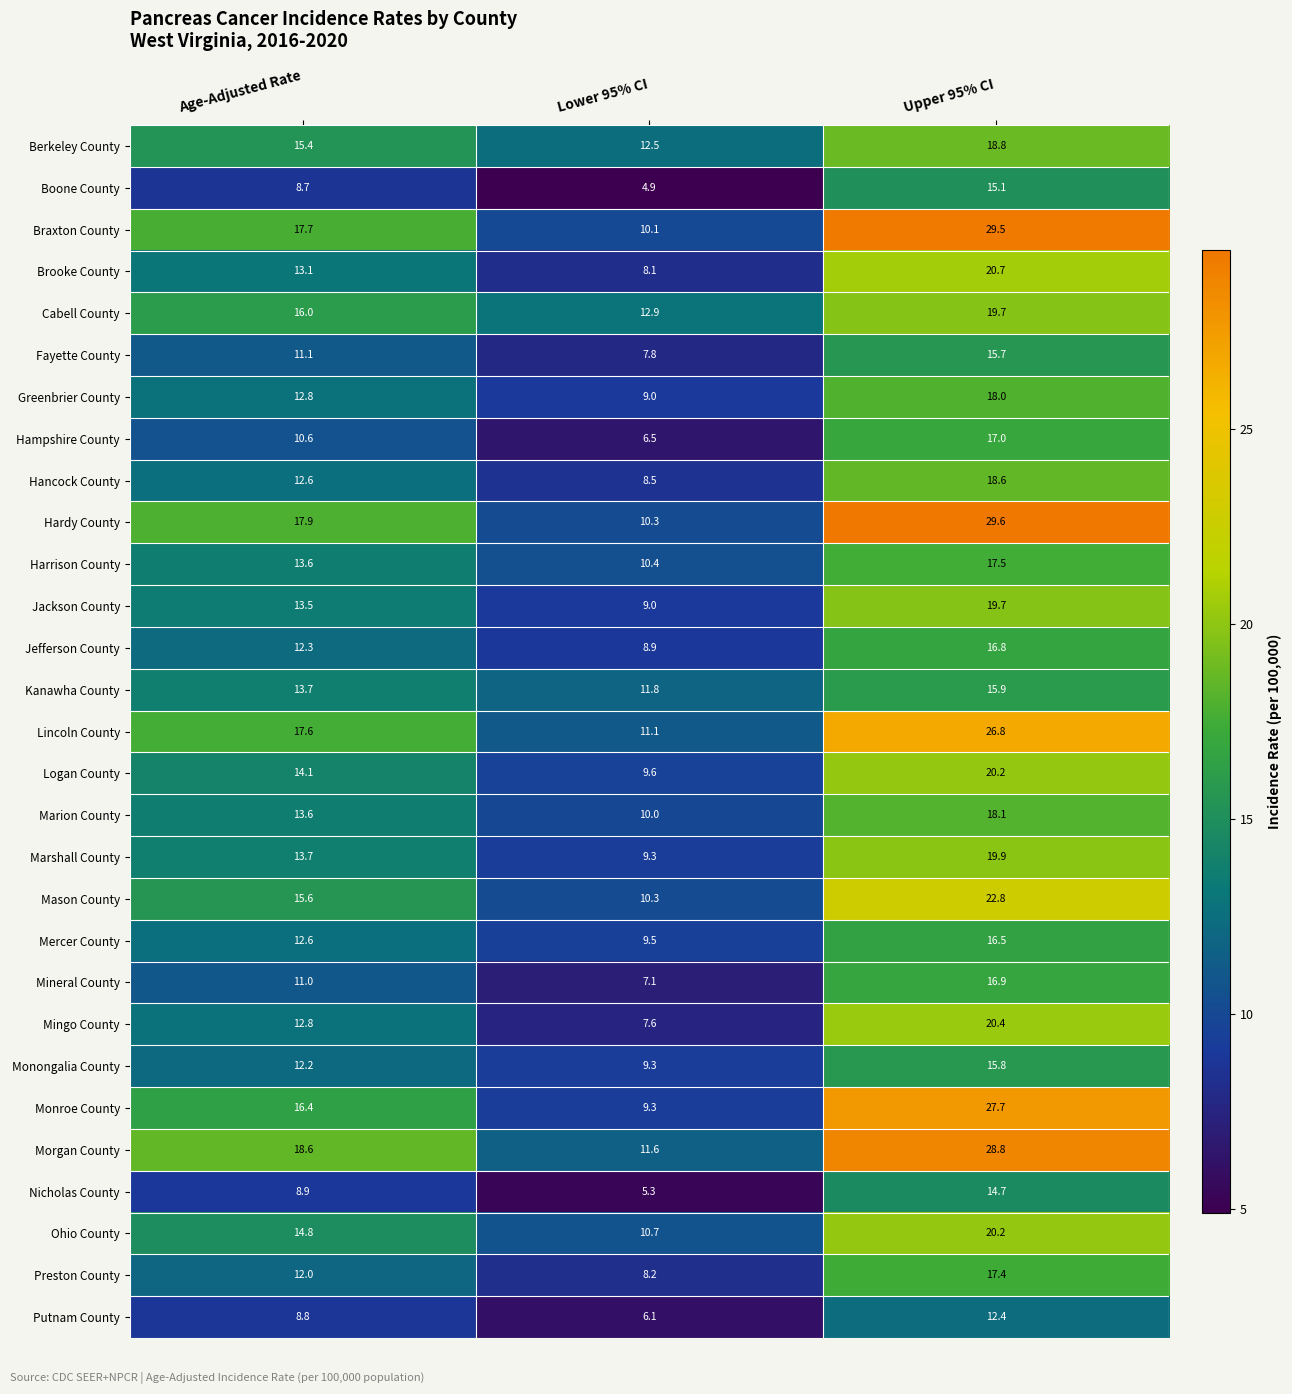

Where does the Fayette County series first go above 11?

Age-Adjusted Rate